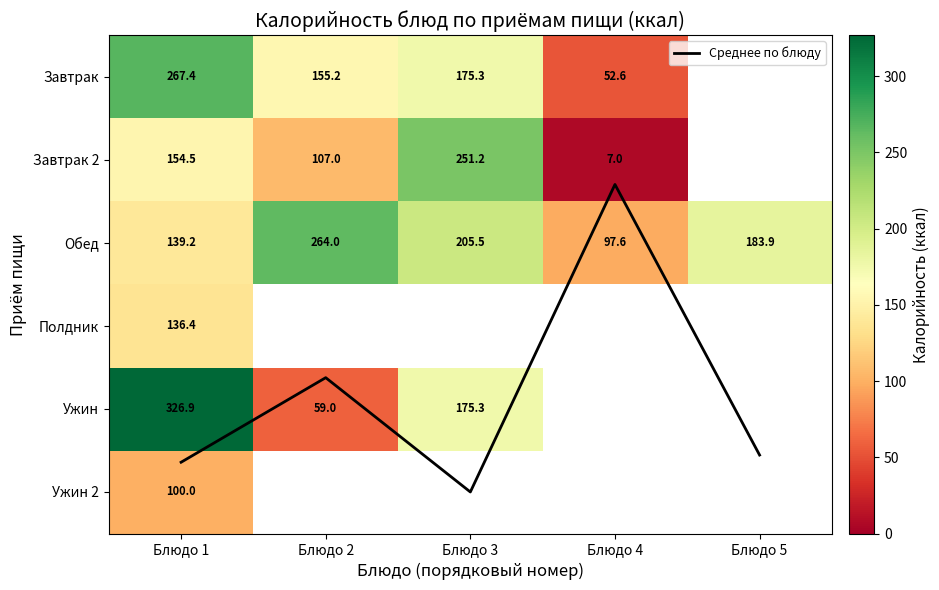

At which category is the sum across all series the highest?

Блюдо 1